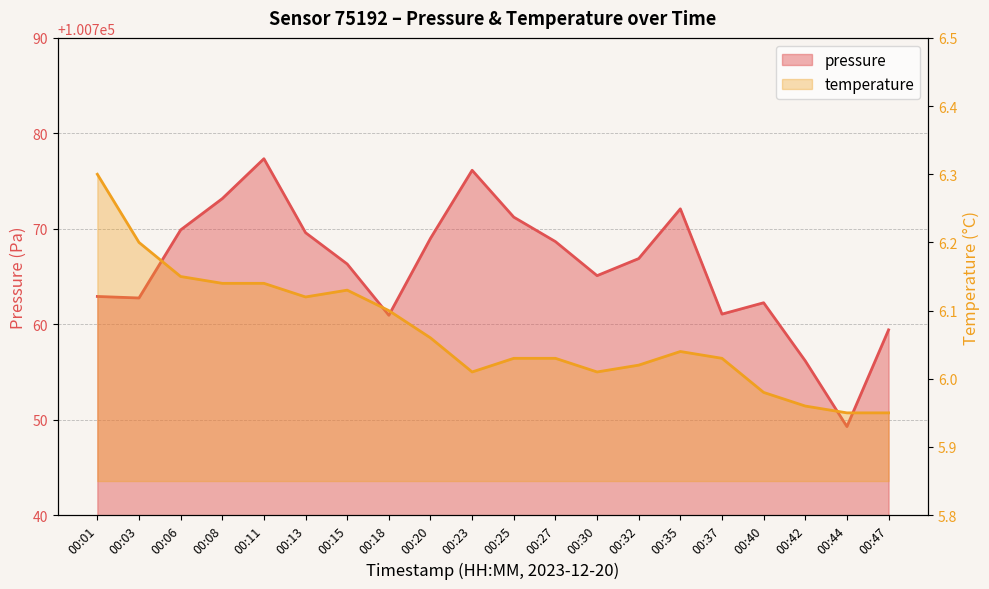

List the series in order of their overall mean, highest first.

pressure, temperature